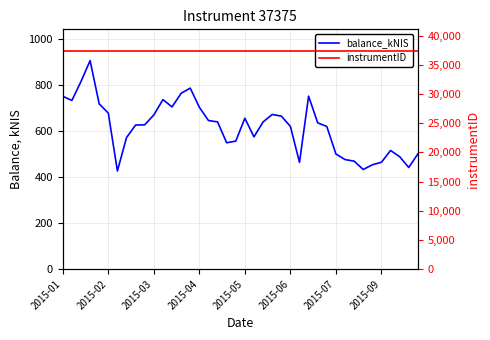

What is the value of the balance_kNIS point at the 37th from the left?

515.6